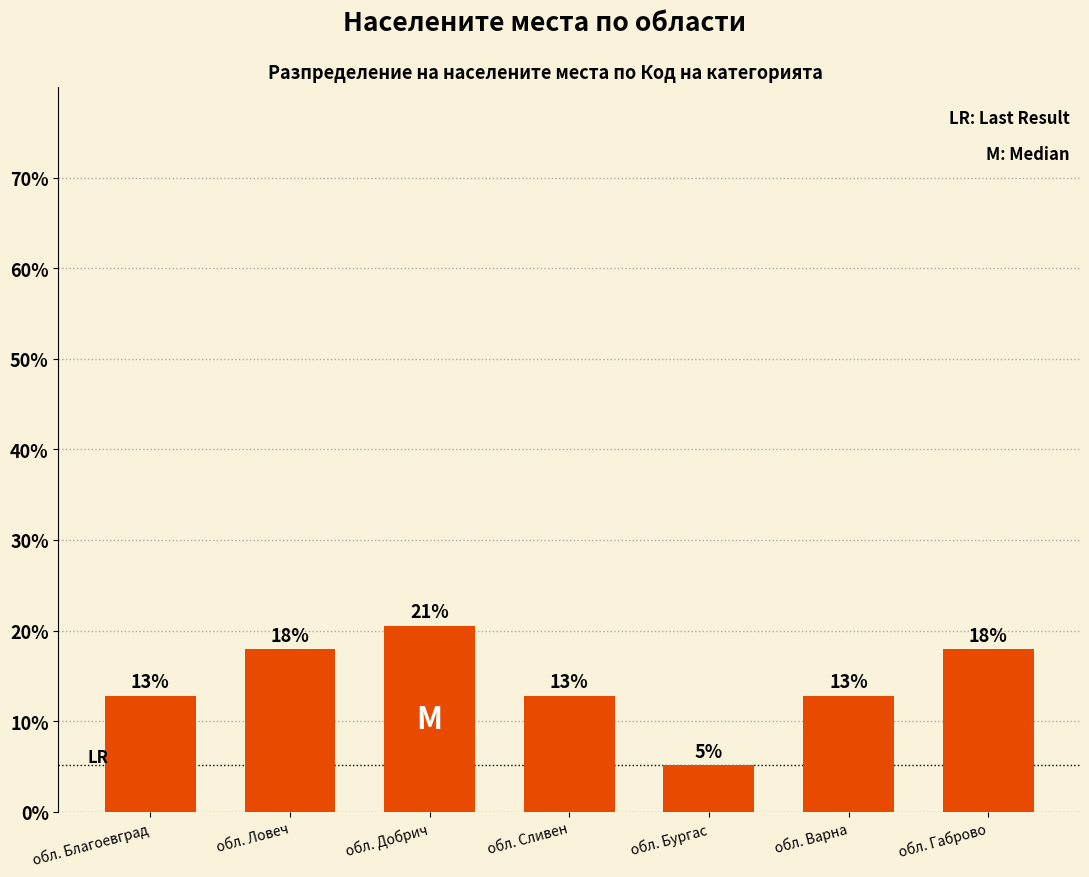

Are the bars horizontal?

No